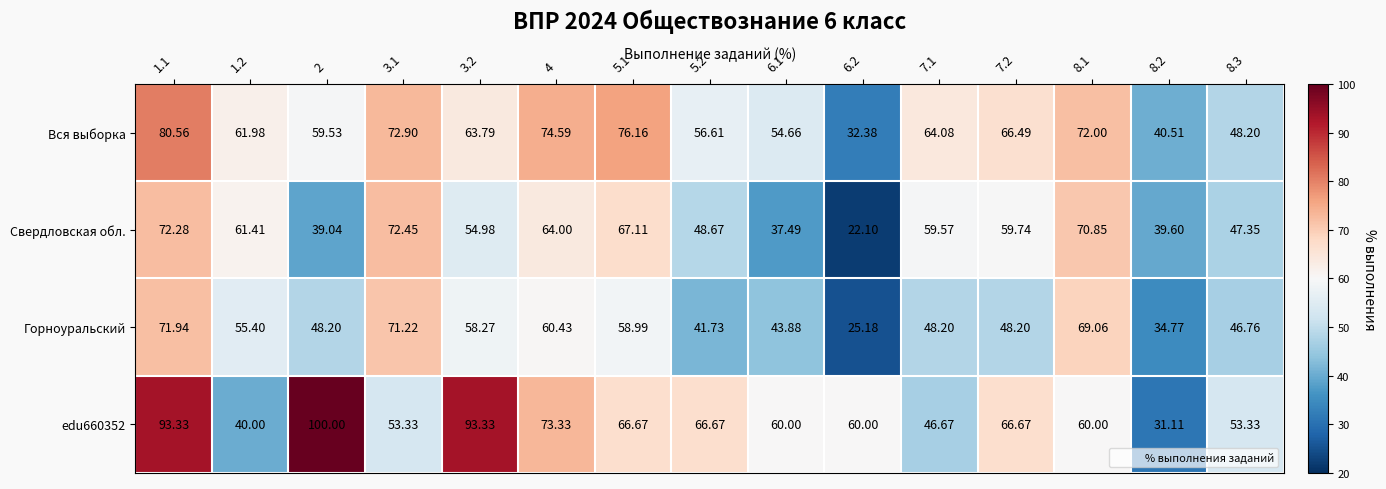

What is the greatest value displayed?

100.0